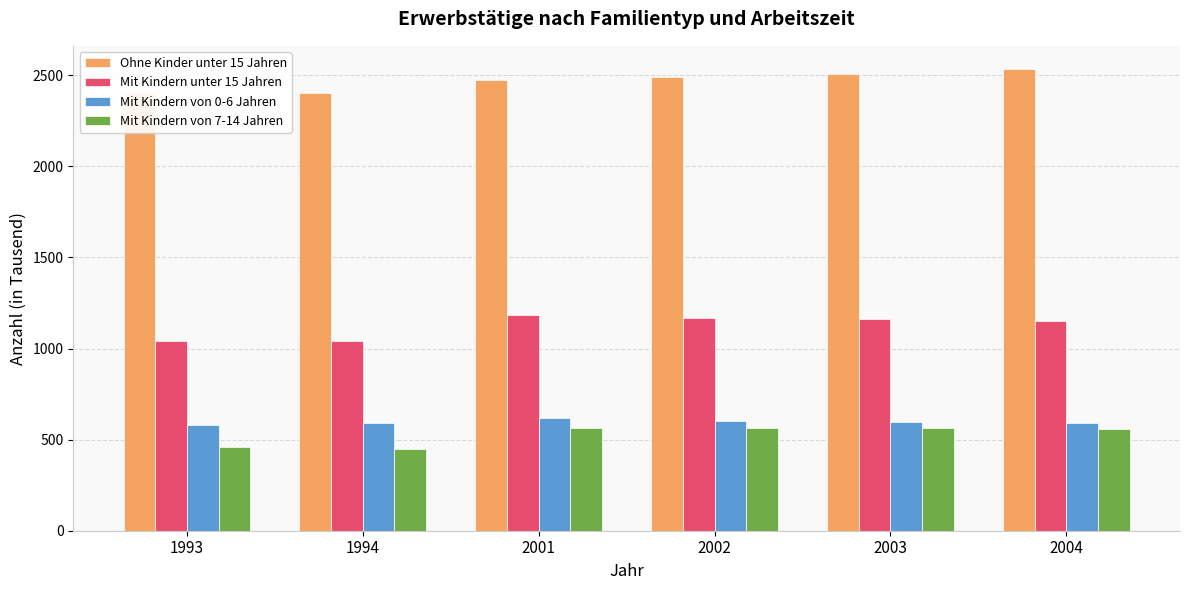

What is the maximum value for Mit Kindern unter 15 Jahren?

1184.6